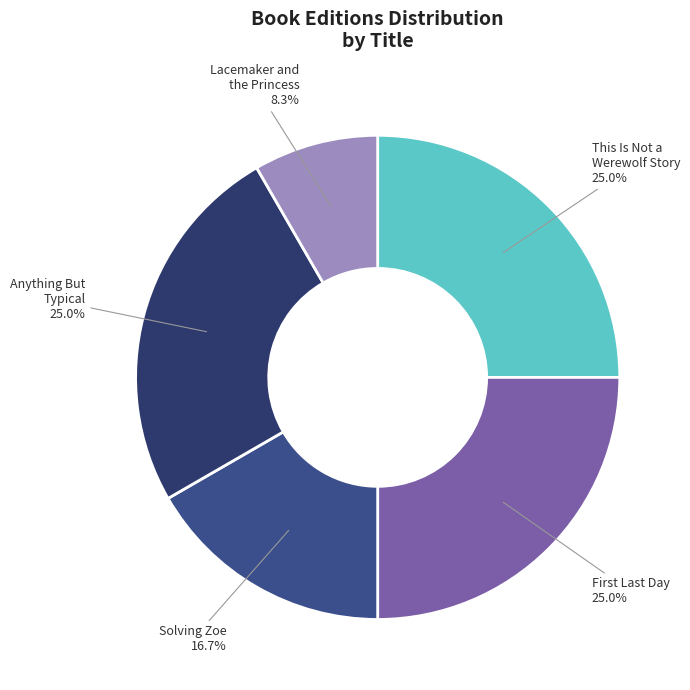

What portion of the pie excludes Solving Zoe?

83.3%